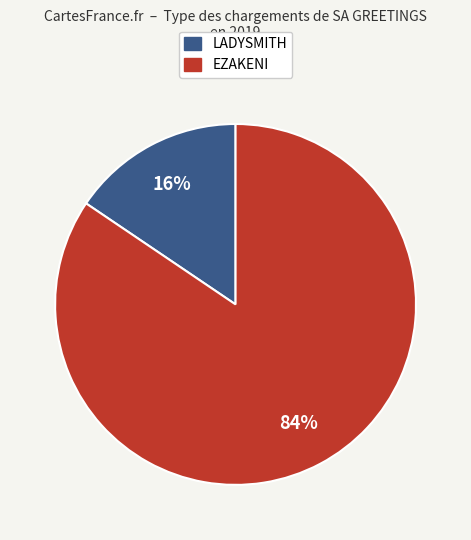

To the nearest percent, what is the average slice percentage?

50%